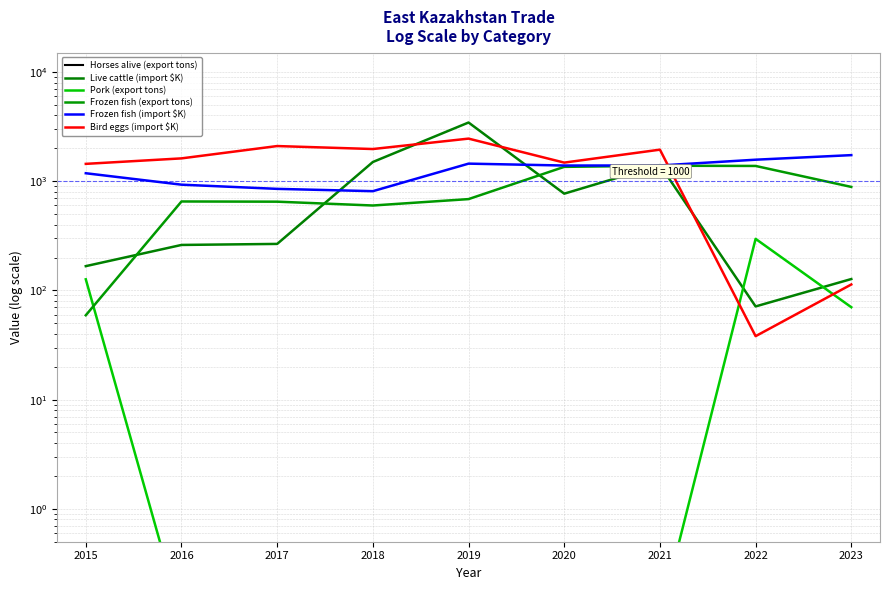

True or false: Frozen fish (import $K) and Pork (export tons) cross at least once.

False